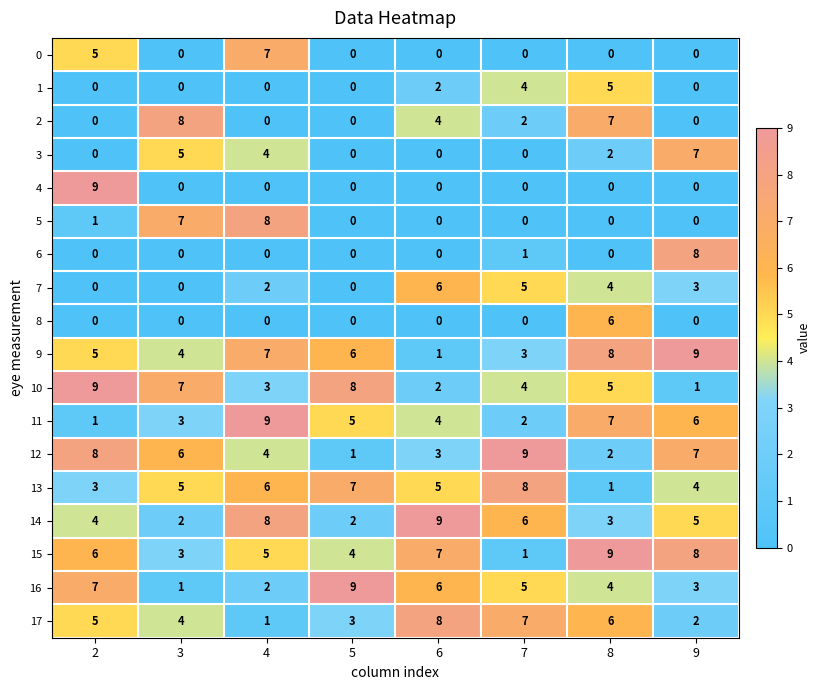

What is the difference between the highest and lowest values at 3?

8